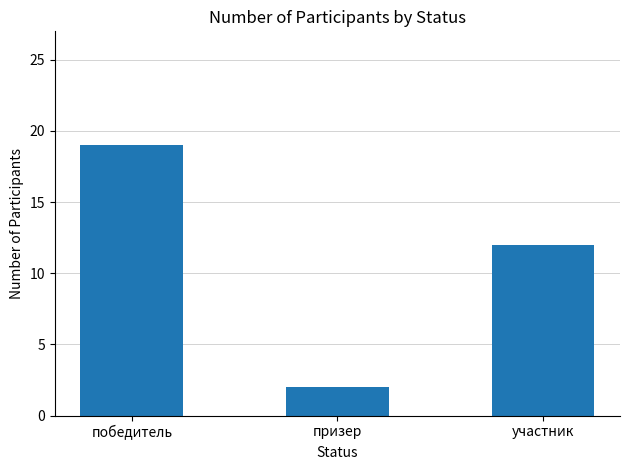

True or false: the data shows 19 at победитель.

True